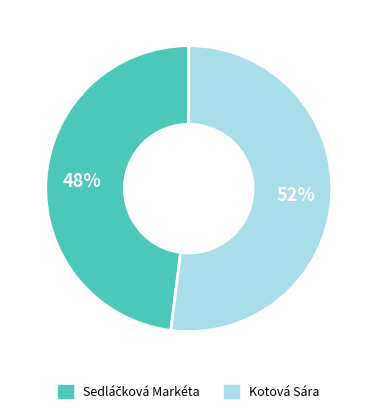

Which category has the biggest portion of the pie?

Kotová Sára